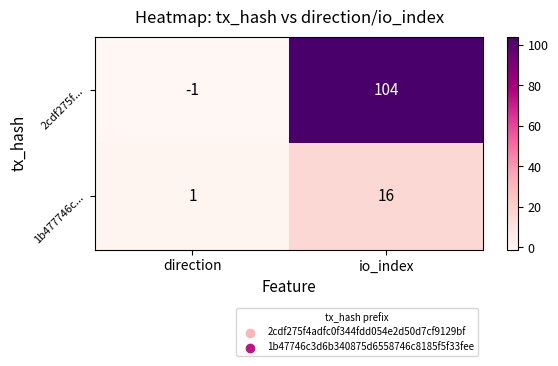

Which series has the largest total across all categories?

2cdf275f...